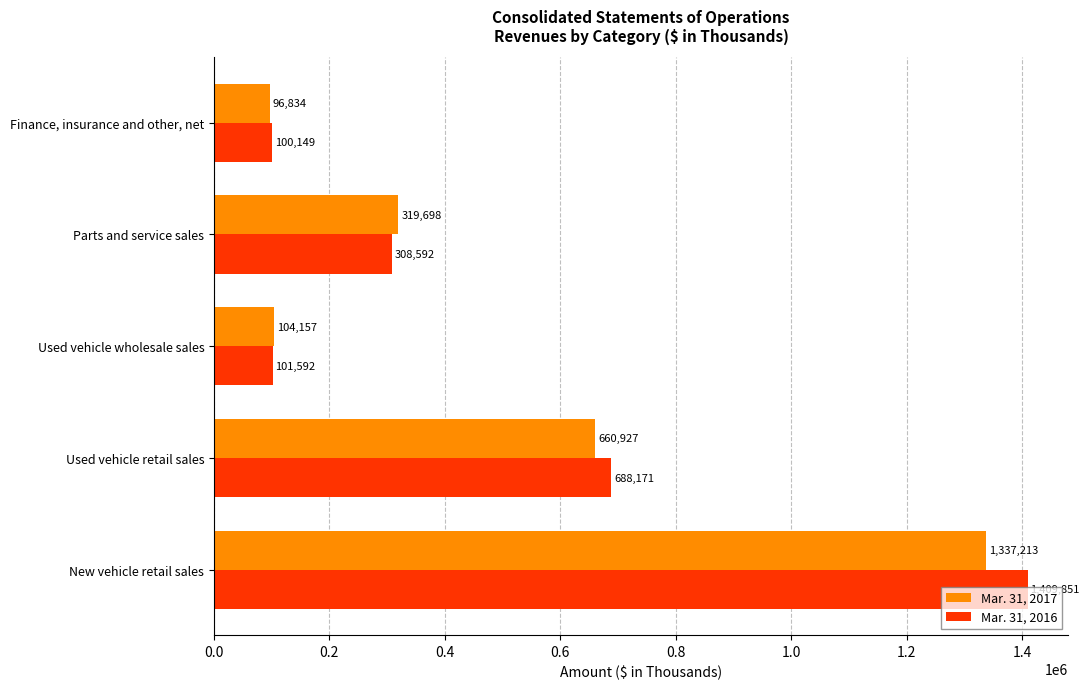

True or false: Mar. 31, 2017 has a value of 430955 at Parts and service sales.

False